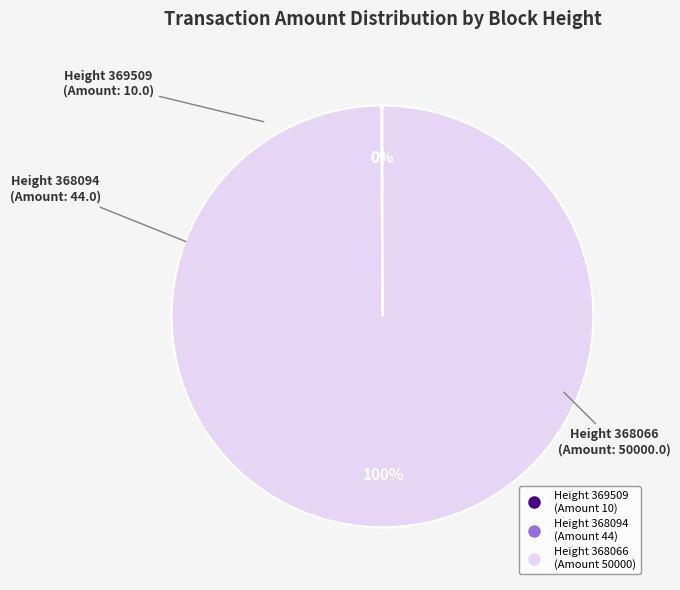

To the nearest percent, what is the difference between the largest and smallest slice percentages?

100%